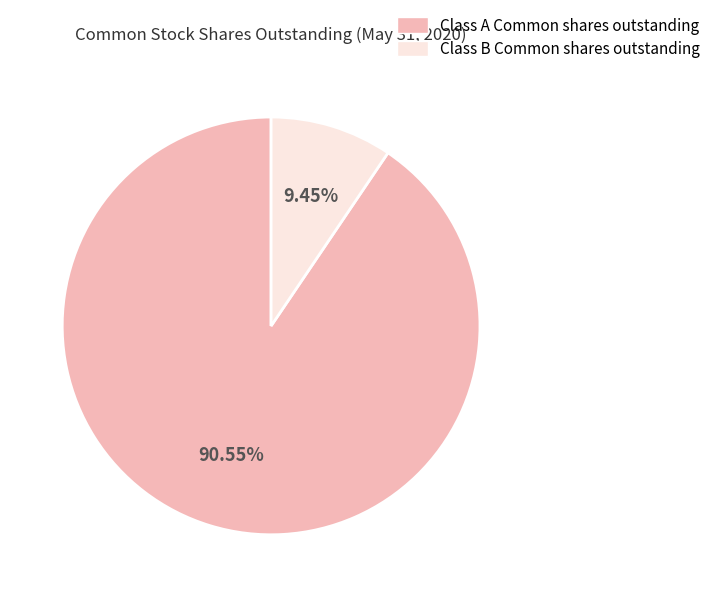

How many slices are in this pie chart?

2